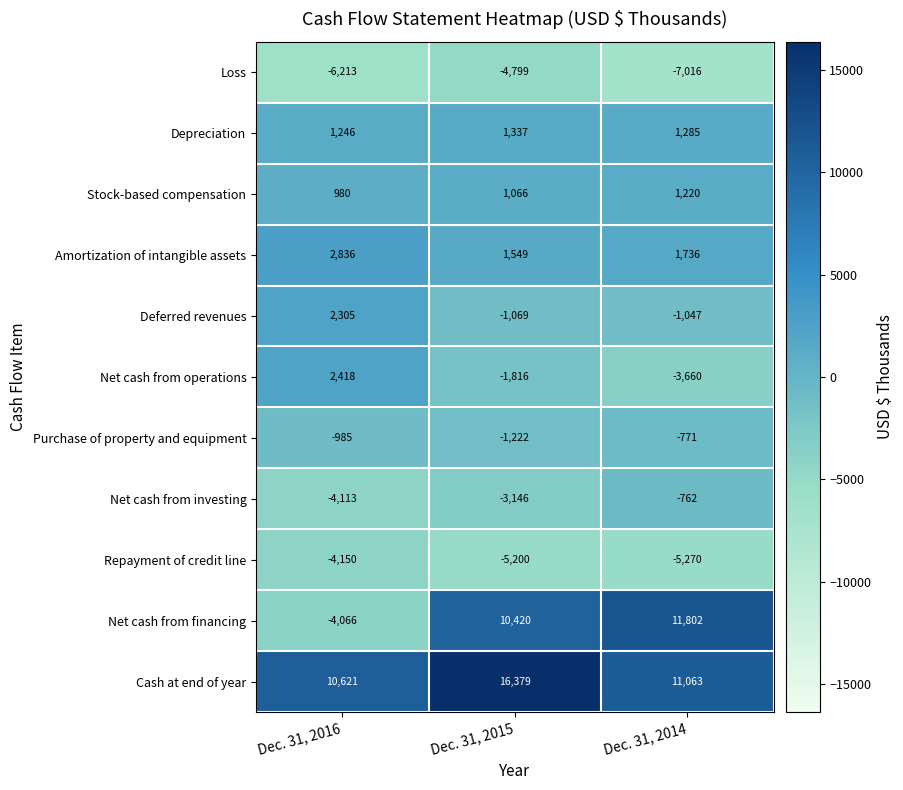

What is the average value of the Net cash from financing series?

6052